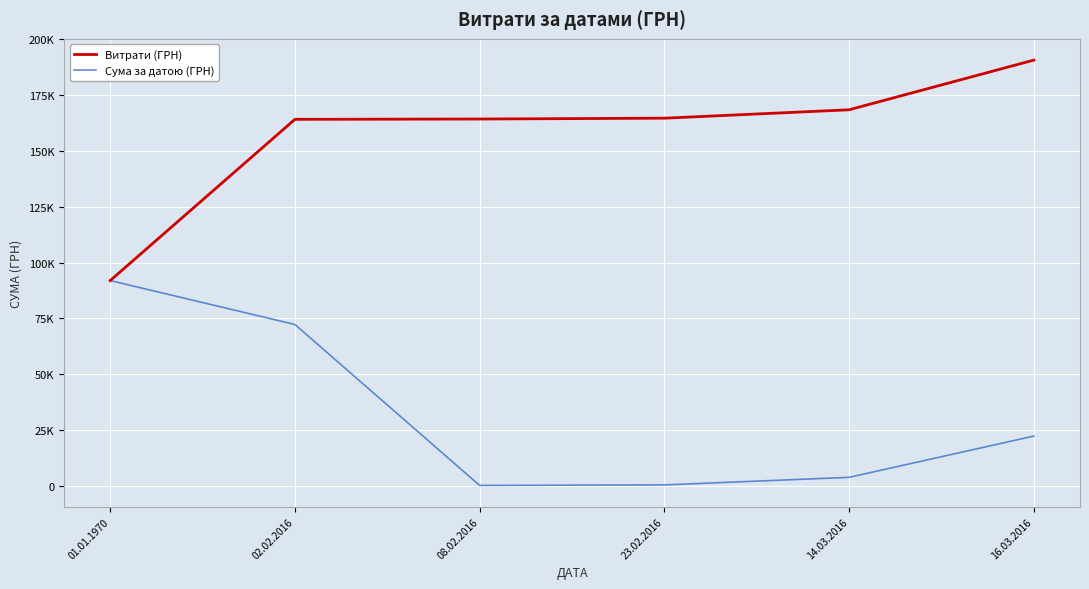

What are all the series names shown in the legend?

Витрати (ГРН), Сума за датою (ГРН)